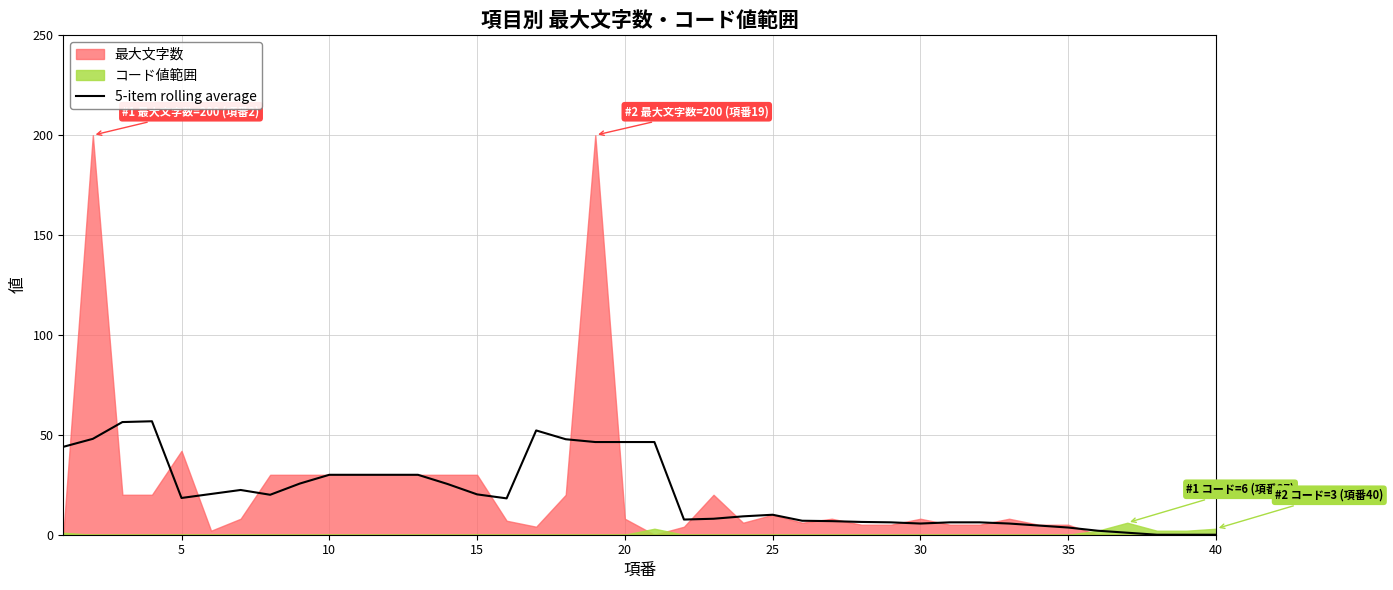

The value of 5-item rolling average at 40 is 0.0. True or false?

True